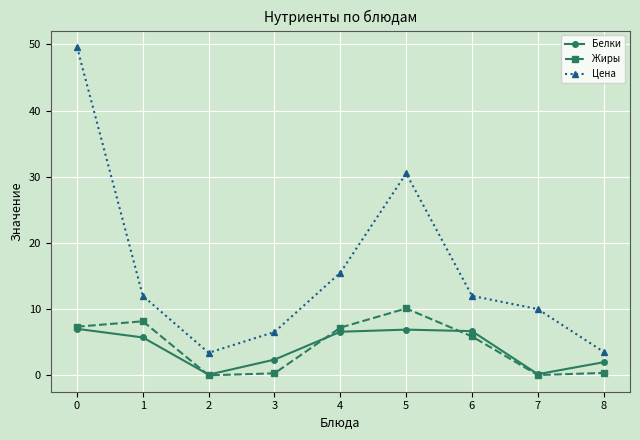

How many data points does each series have?

9